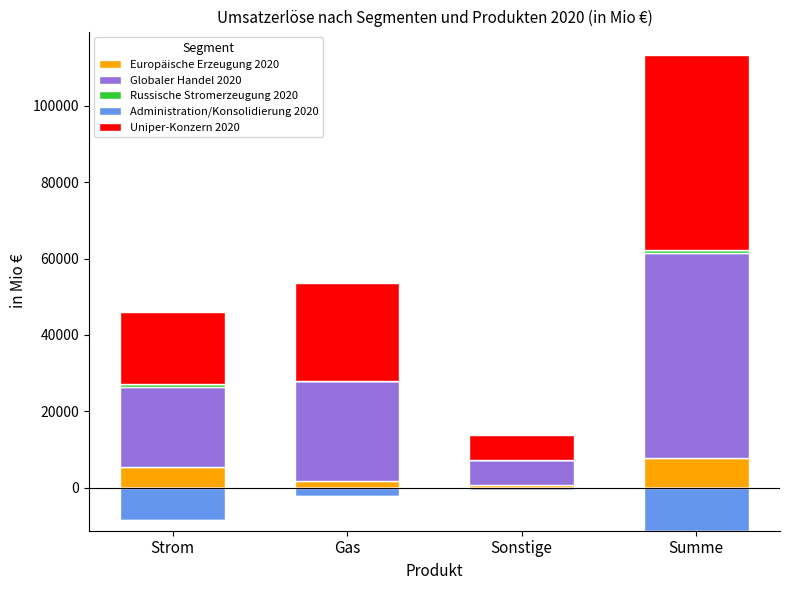

At which label does Globaler Handel 2020 first exceed 26119?

Summe